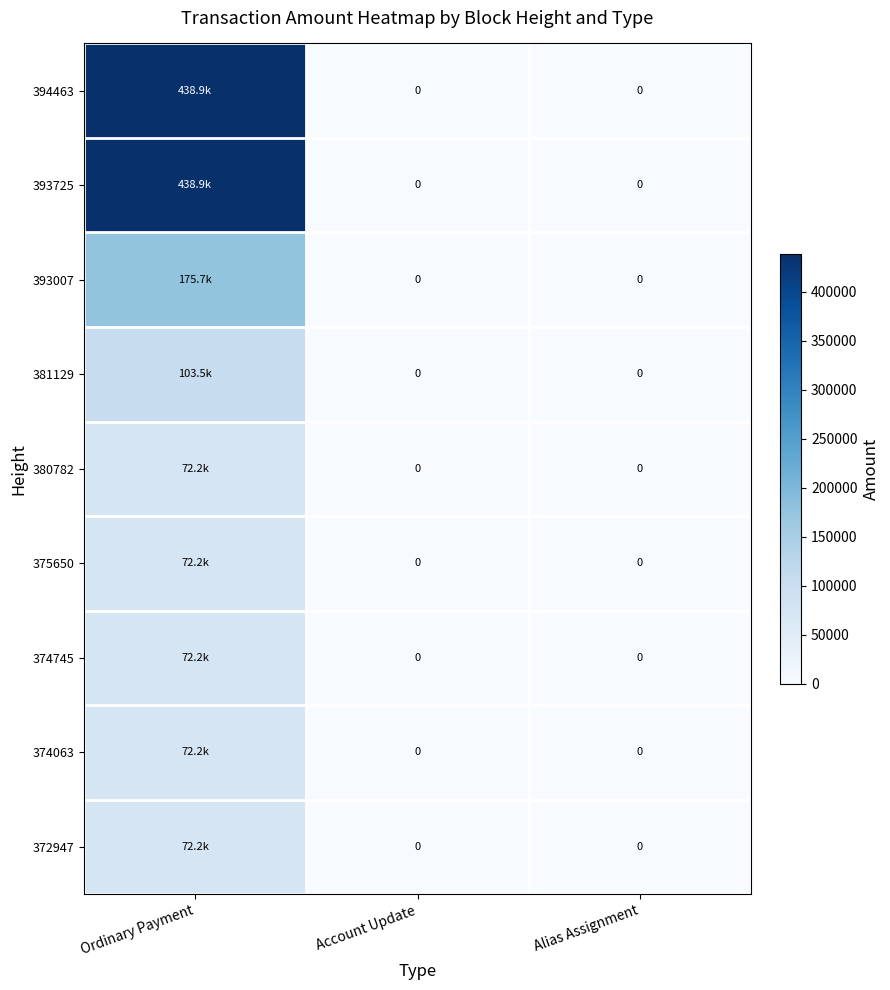

Which series has the largest total across all categories?

393725